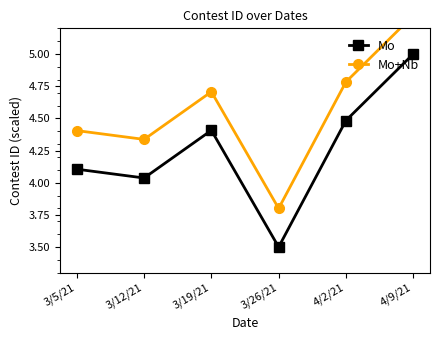

Which series has the largest range (max minus min)?

Mo